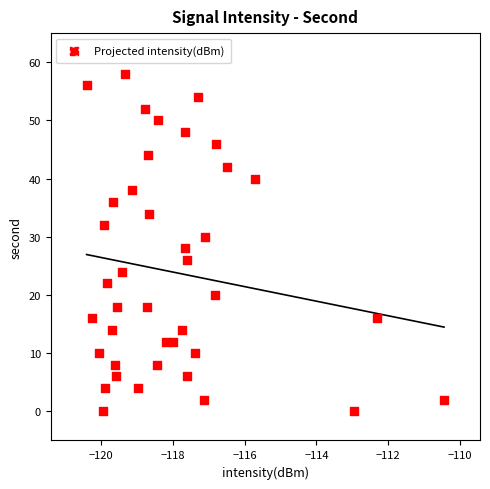

What is the range of Y values (max minus min)?

58